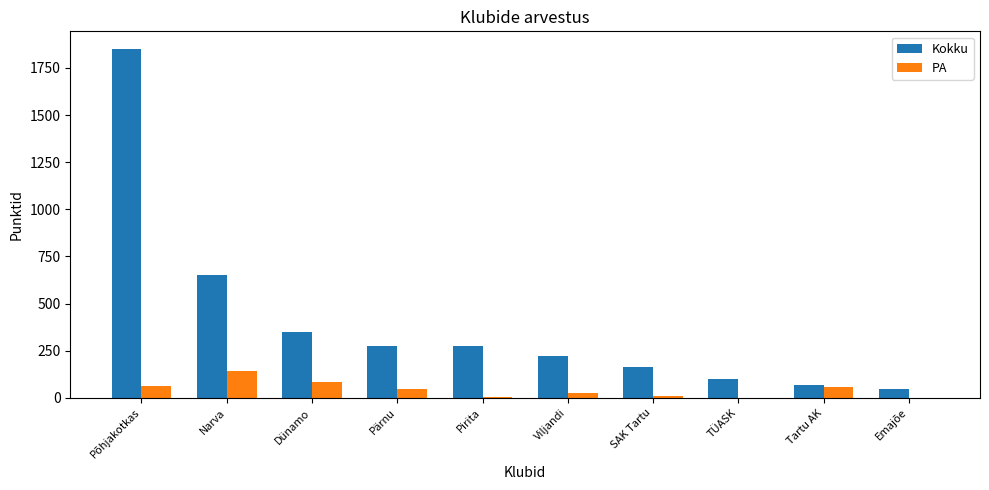

How many categories are shown in the chart?

10